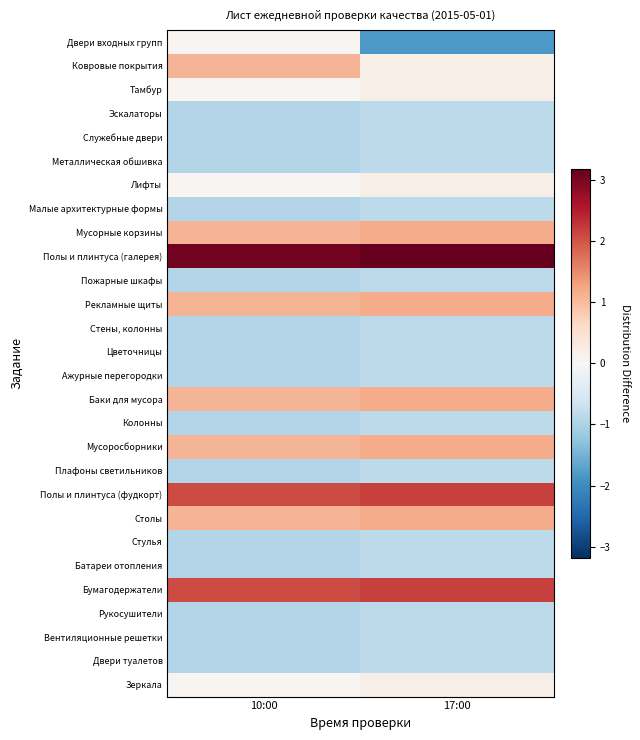

Reading left to right, extract all data points from this chart.

Двери входных групп: 10:00=0.1	17:00=-1.8
Ковровые покрытия: 10:00=1.1	17:00=0.2
Тамбур: 10:00=0.1	17:00=0.2
Эскалаторы: 10:00=-0.9	17:00=-0.8
Служебные двери: 10:00=-0.9	17:00=-0.8
Металлическая обшивка: 10:00=-0.9	17:00=-0.8
Лифты: 10:00=0.1	17:00=0.2
Малые архитектурные формы: 10:00=-0.9	17:00=-0.8
Мусорные корзины: 10:00=1.1	17:00=1.2
Полы и плинтуса (галерея): 10:00=3.1	17:00=3.2
Пожарные шкафы: 10:00=-0.9	17:00=-0.8
Рекламные щиты: 10:00=1.1	17:00=1.2
Стены, колонны: 10:00=-0.9	17:00=-0.8
Цветочницы: 10:00=-0.9	17:00=-0.8
Ажурные перегородки: 10:00=-0.9	17:00=-0.8
Баки для мусора: 10:00=1.1	17:00=1.2
Колонны: 10:00=-0.9	17:00=-0.8
Мусоросборники: 10:00=1.1	17:00=1.2
Плафоны светильников: 10:00=-0.9	17:00=-0.8
Полы и плинтуса (фудкорт): 10:00=2.1	17:00=2.2
Столы: 10:00=1.1	17:00=1.2
Стулья: 10:00=-0.9	17:00=-0.8
Батареи отопления: 10:00=-0.9	17:00=-0.8
Бумагодержатели: 10:00=2.1	17:00=2.2
Рукосушители: 10:00=-0.9	17:00=-0.8
Вентиляционные решетки: 10:00=-0.9	17:00=-0.8
Двери туалетов: 10:00=-0.9	17:00=-0.8
Зеркала: 10:00=0.1	17:00=0.2